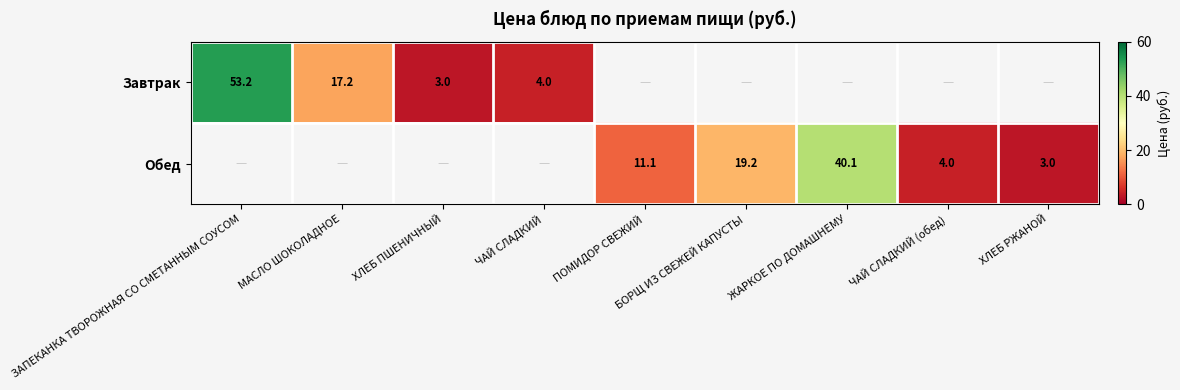

What is the difference between the highest and lowest values at ЖАРКОЕ ПО ДОМАШНЕМУ?

40.1